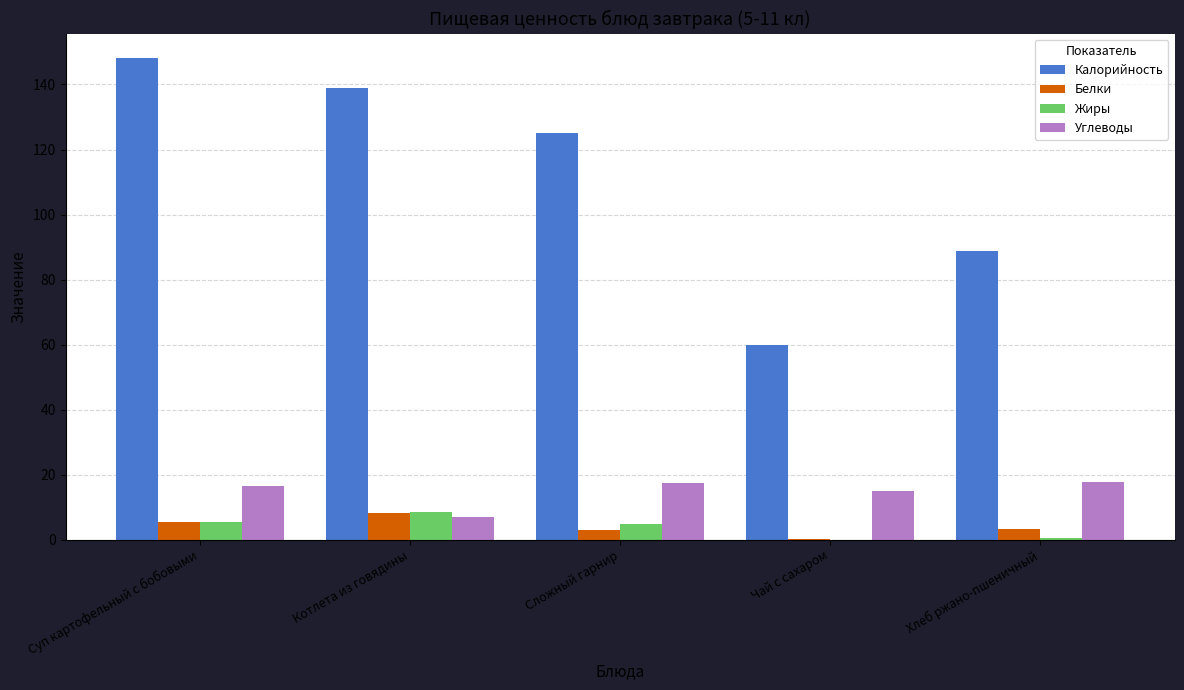

How many groups of bars are there?

5